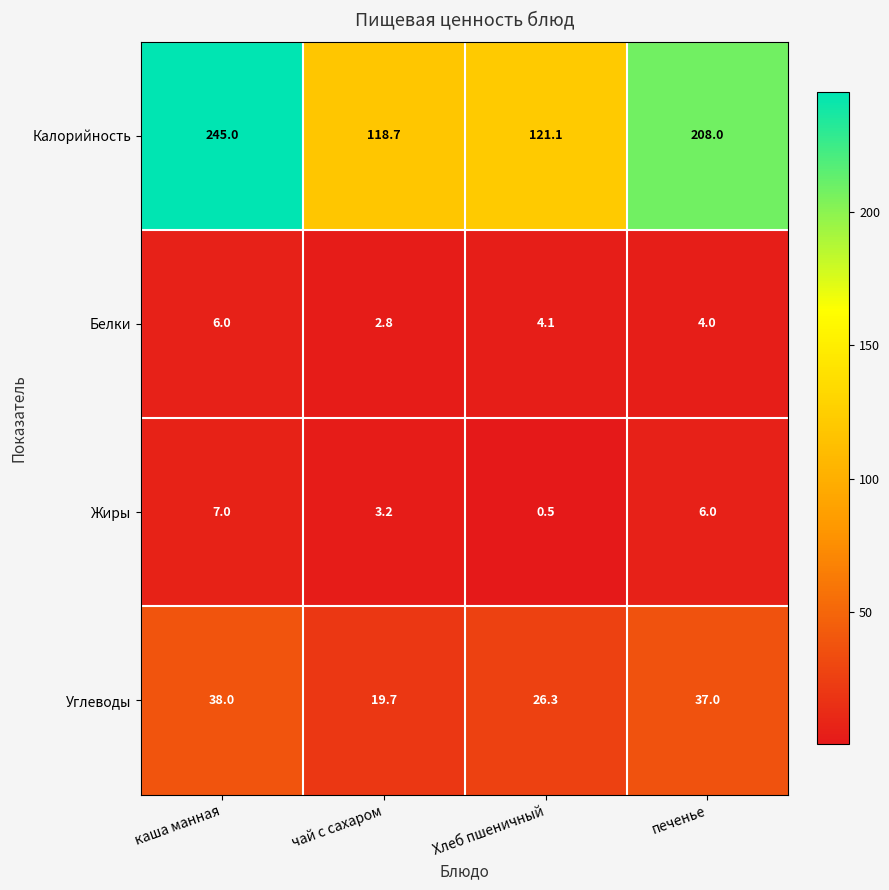

True or false: Жиры has a value of 1.0 at чай с сахаром.

False